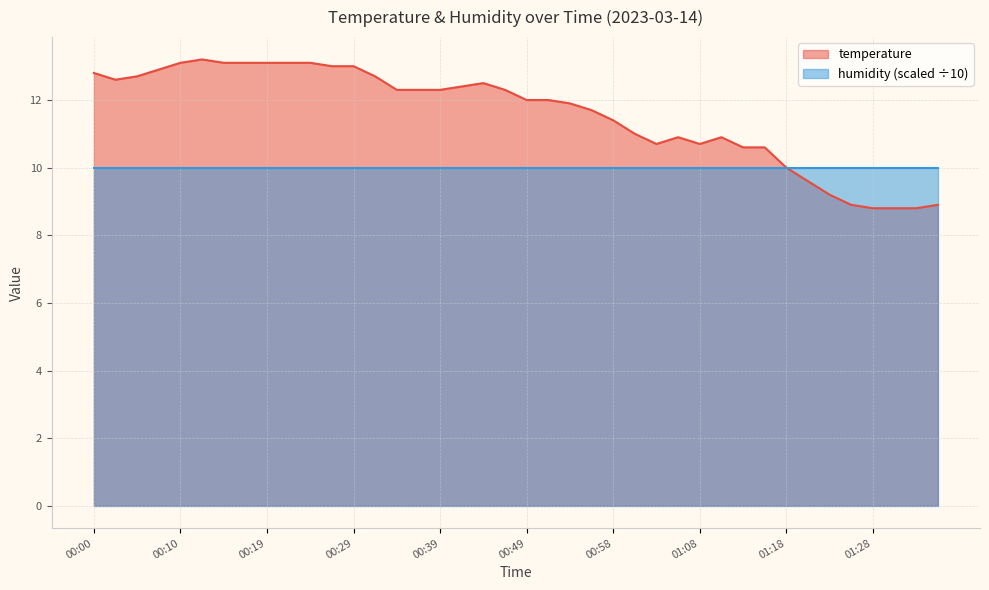

At which label is the value closest to 11?

01:01